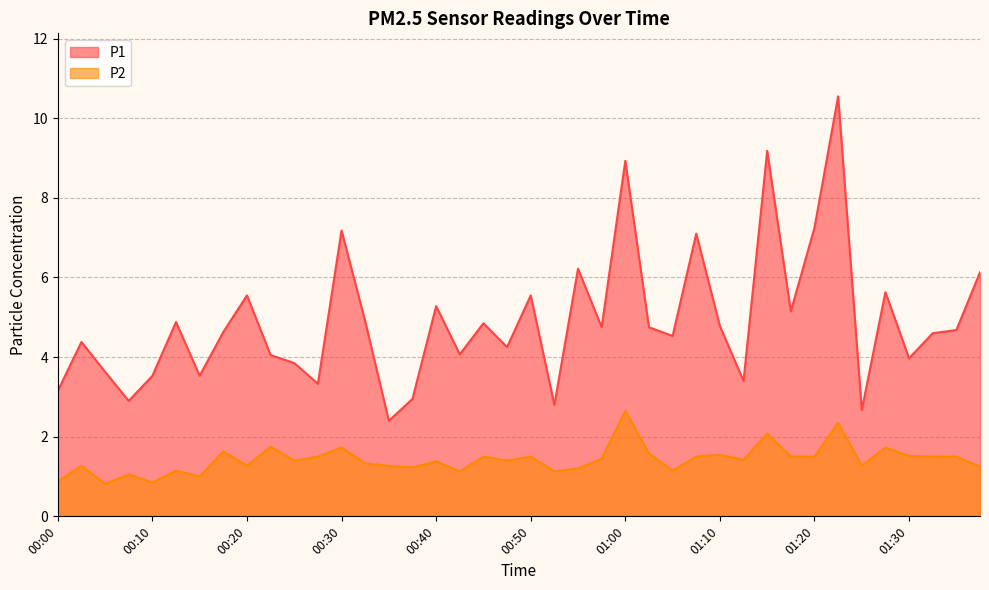

The value of P2 at 00:02 is 2.2. True or false?

False